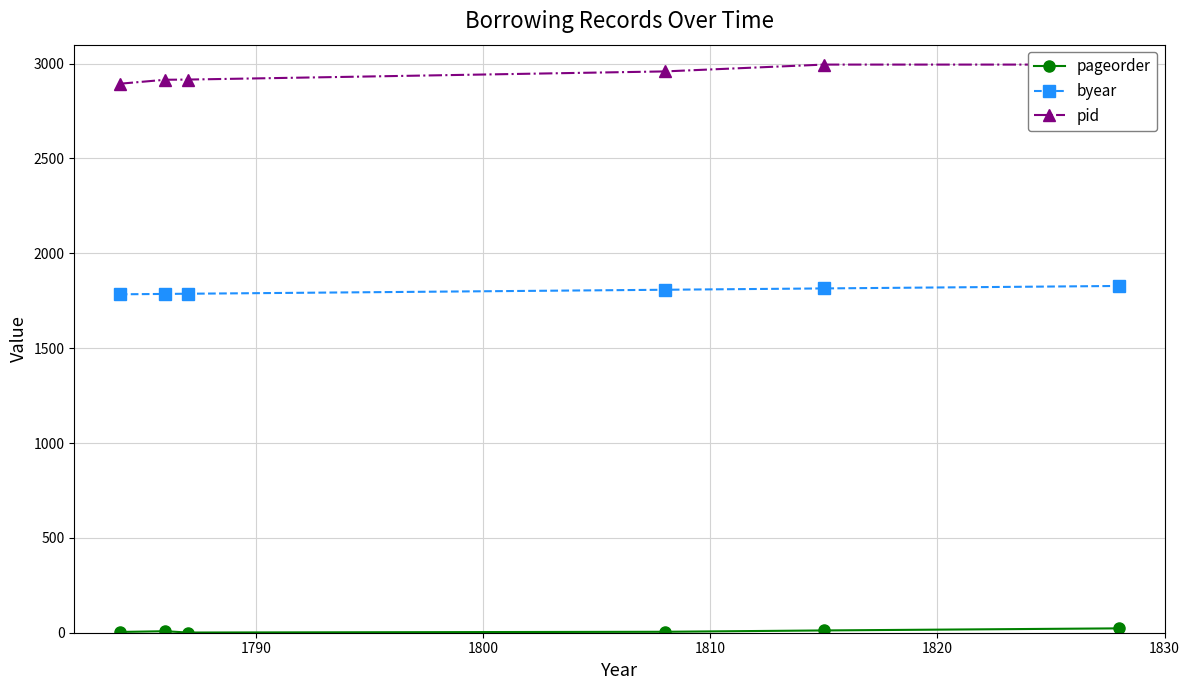

Is it true that pid equals 4998 at 1800?

False